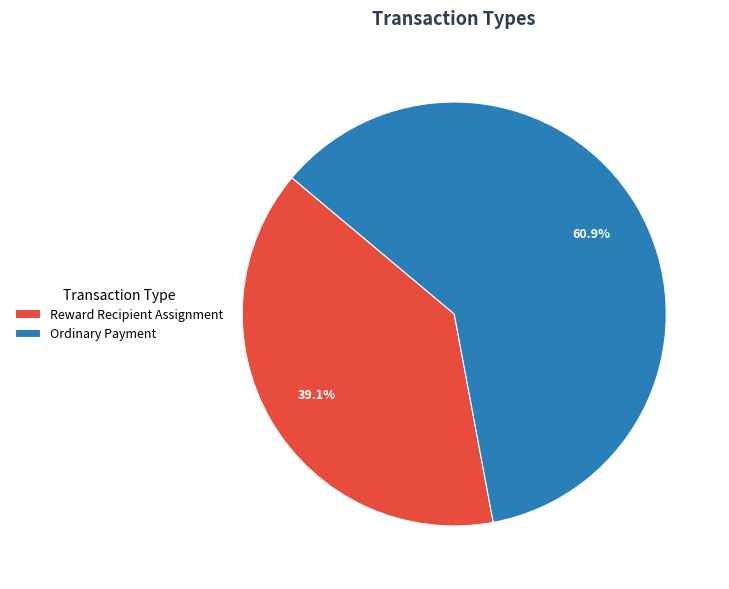

Combined, what portion of the pie is Ordinary Payment and Reward Recipient Assignment?

100.0%